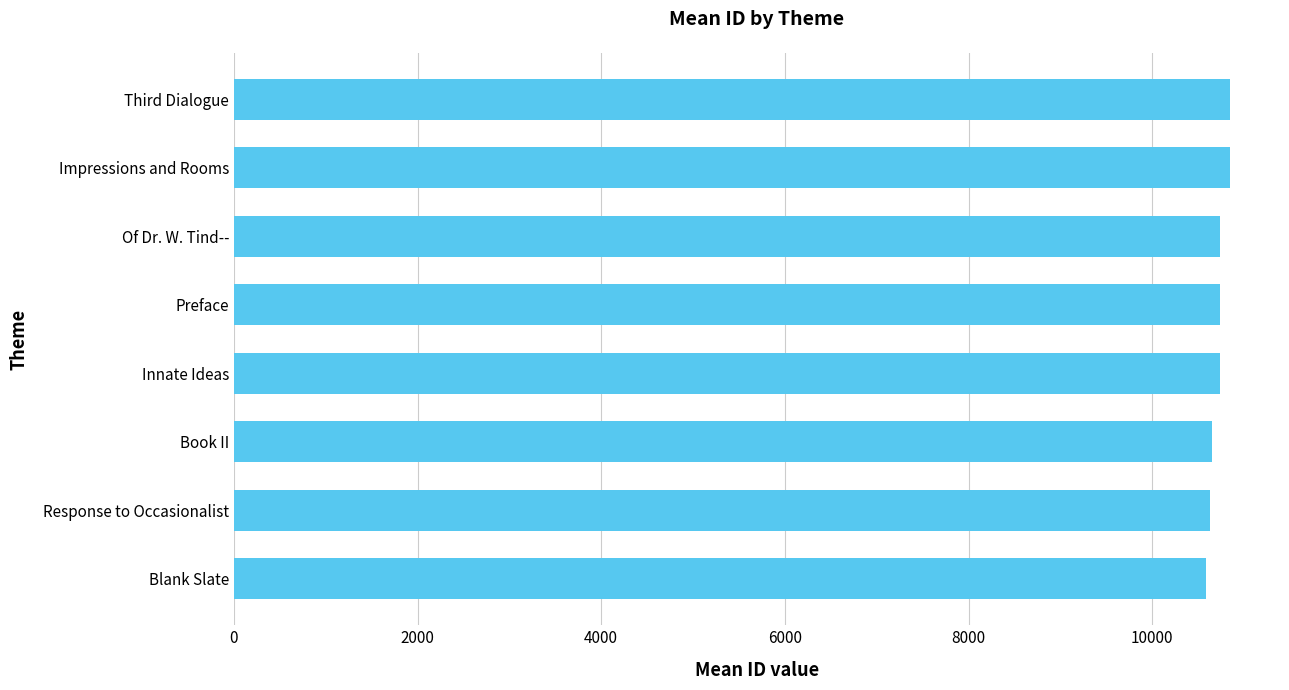

The value at Third Dialogue is 14503.2. True or false?

False